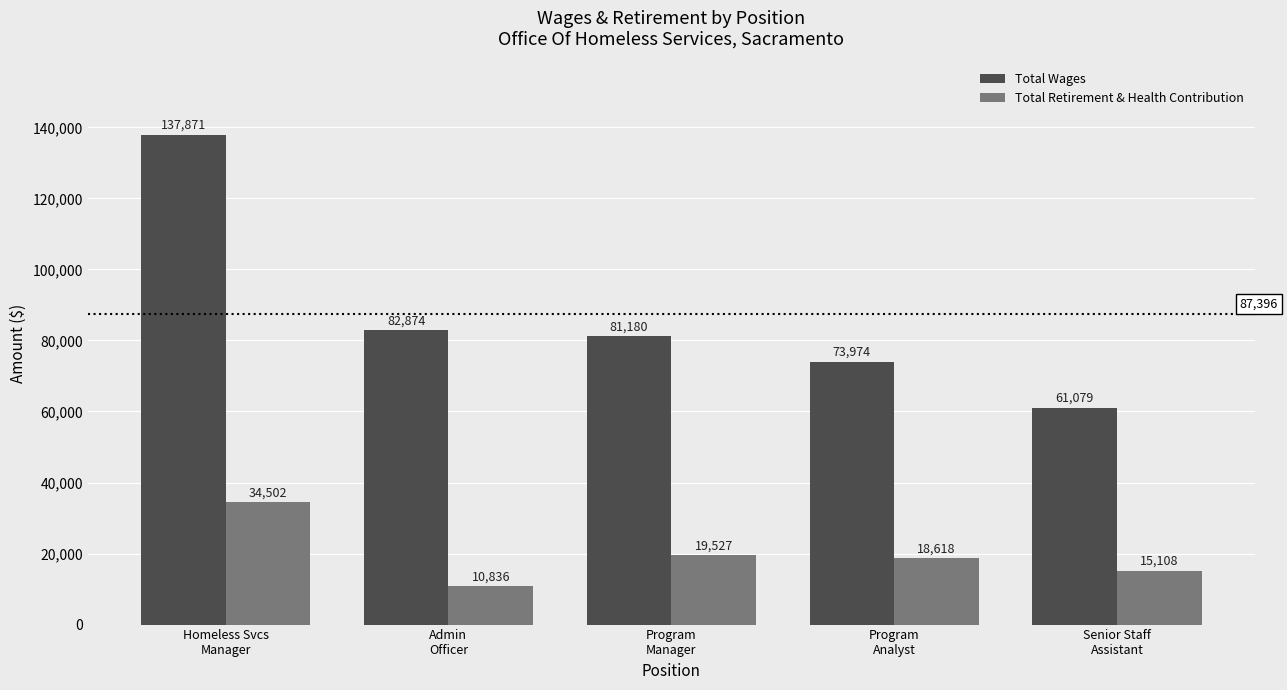

Which category has the highest value in the Total Retirement & Health Contribution series?

Homeless Svcs
Manager